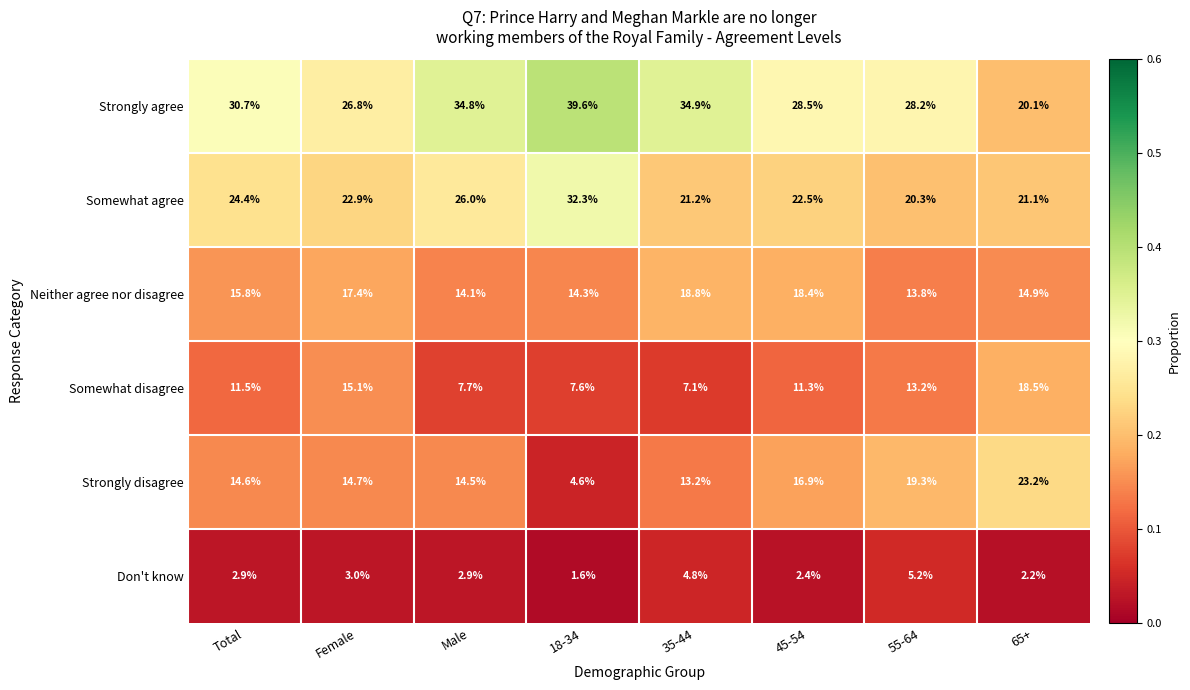

What is the difference between the Somewhat disagree values at Female and 45-54?

3.8